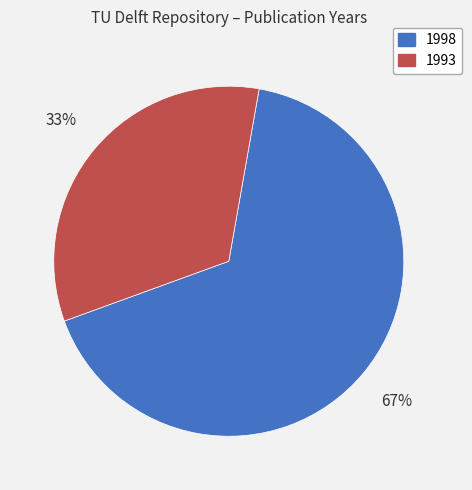

How many slices are in this pie chart?

2